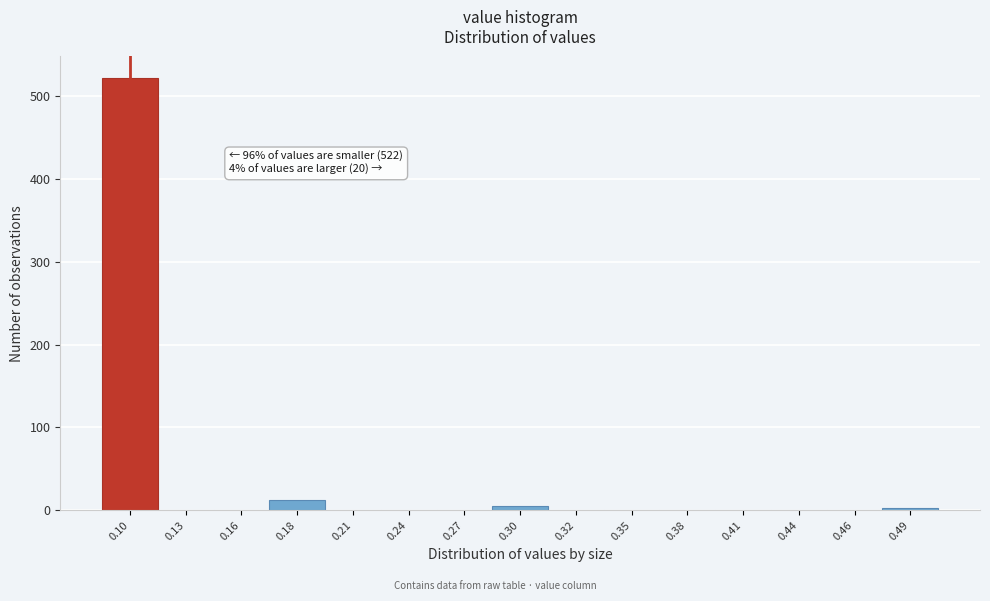

The value at 0.13 is 180. True or false?

False